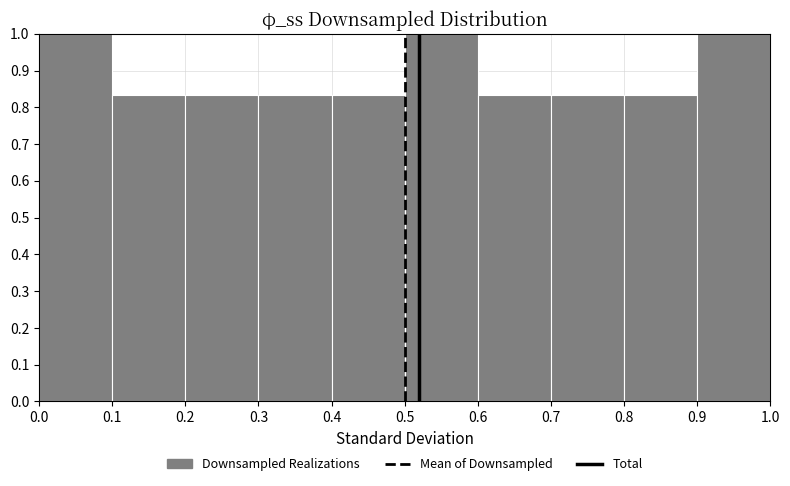

What is the height of the bar covering 0.6 to 0.7 on the x-axis? The values are not printed on the chart, so give them approximately, as read against the axis.

0.83